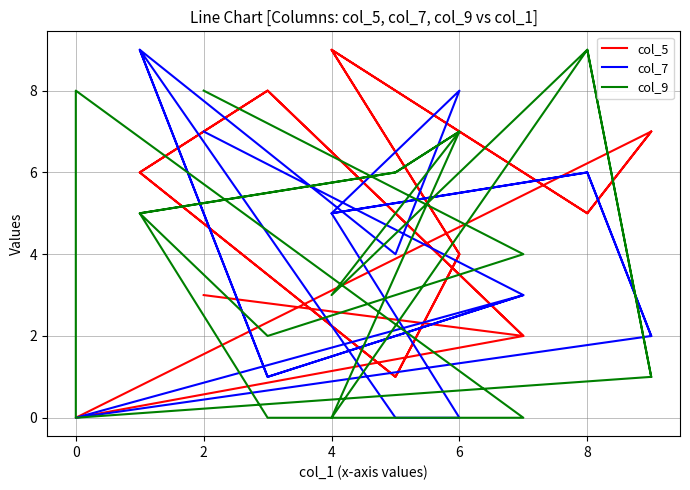

What is the average value of the col_9 series?

4